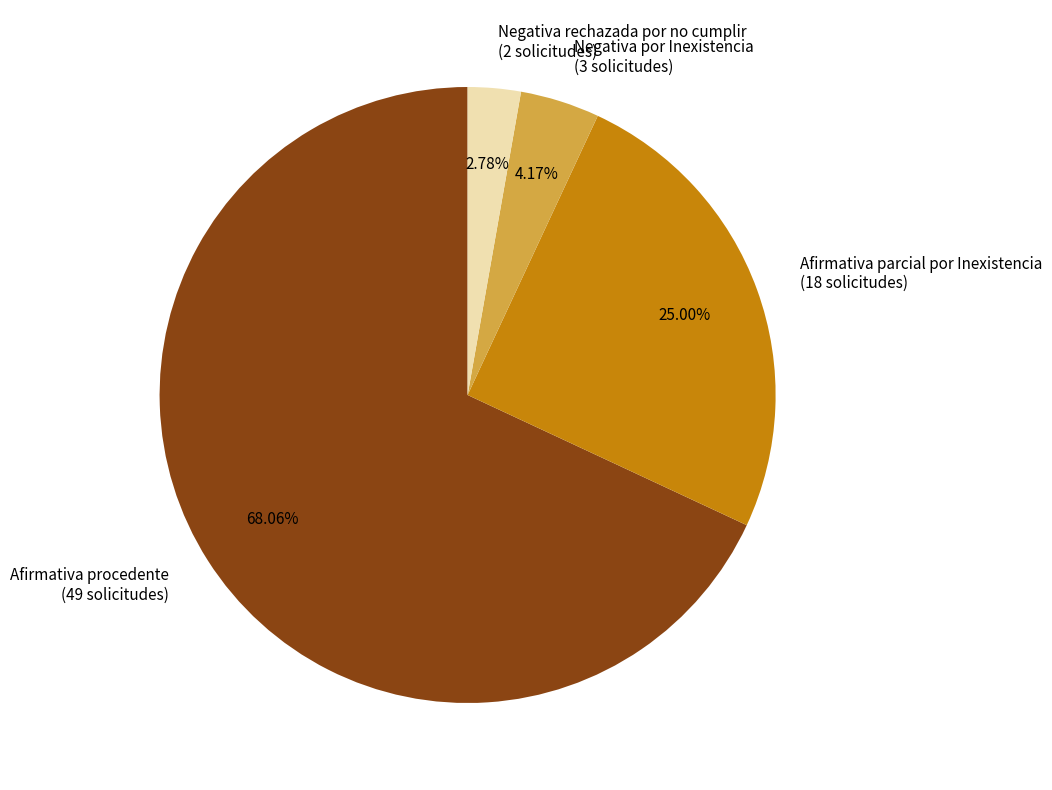

To the nearest percent, what percentage of the pie is Afirmativa parcial por Inexistencia?

25%